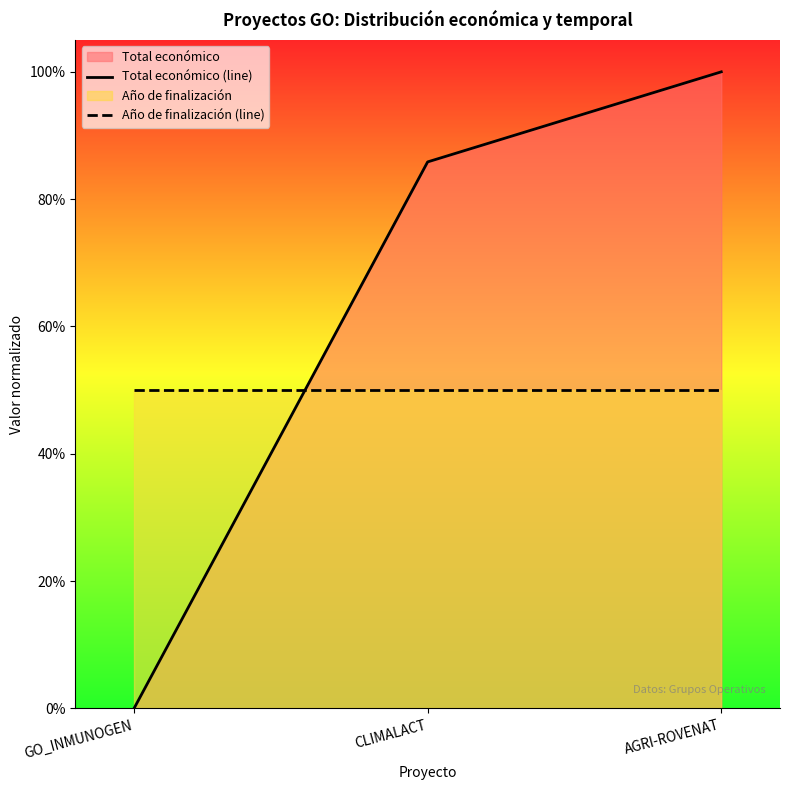

What is the maximum value shown in the chart?

1.0